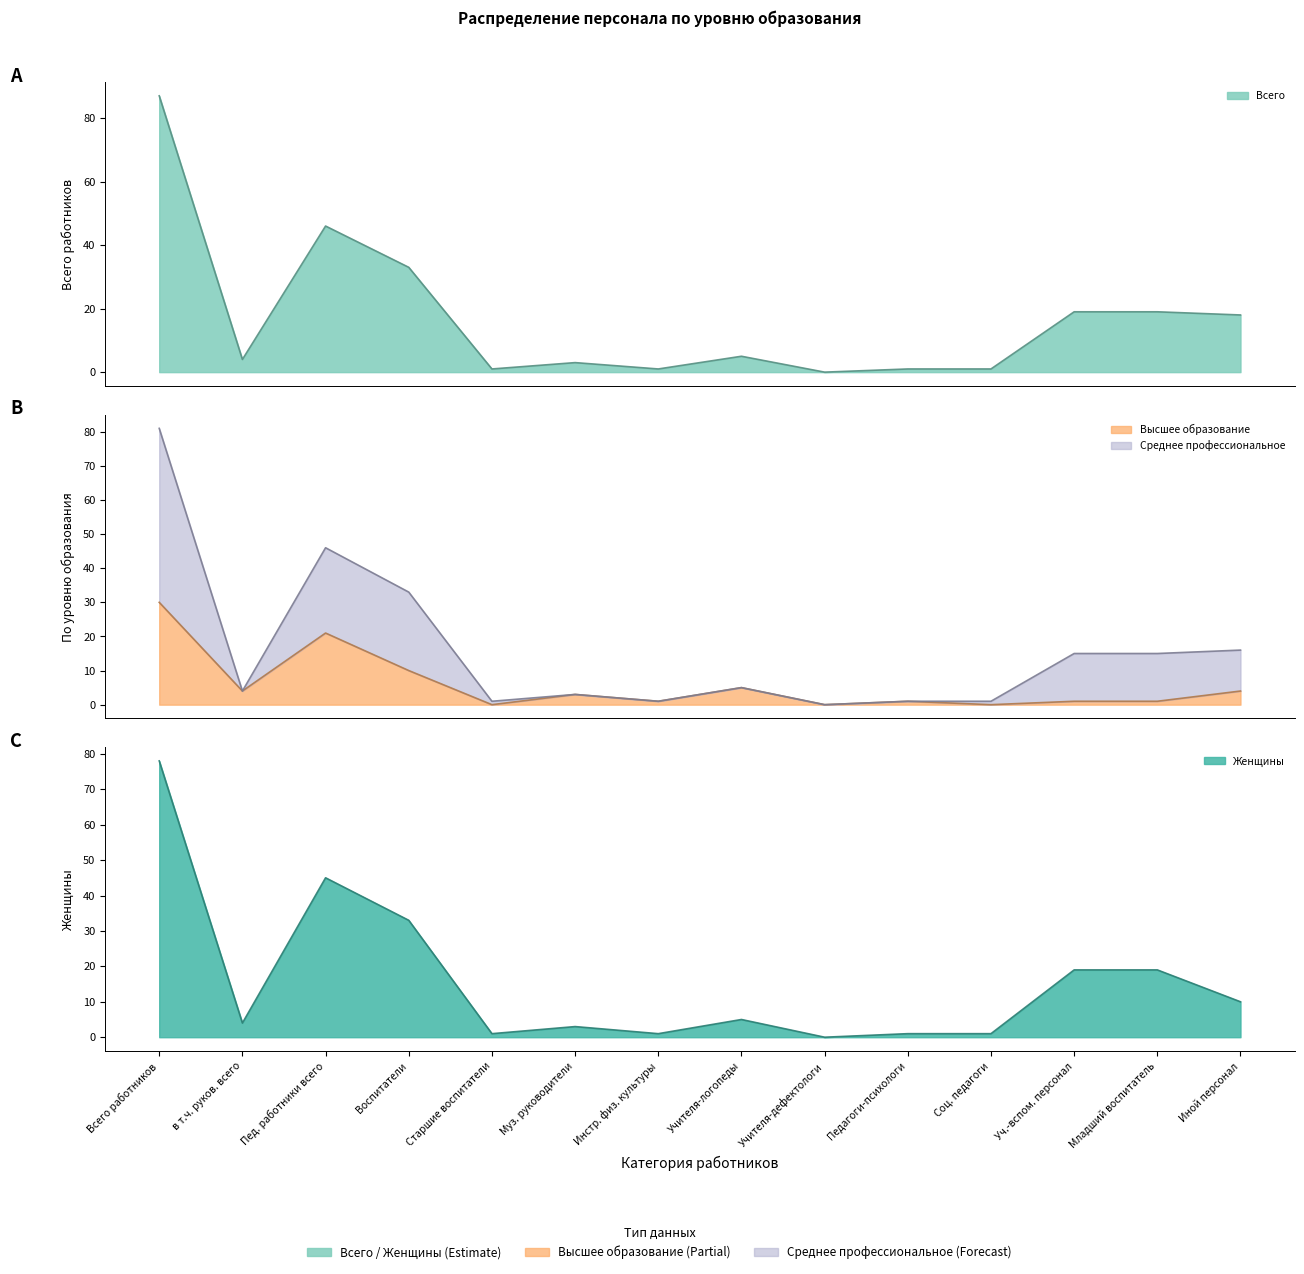

How many data points in Женщины are above 5?

6